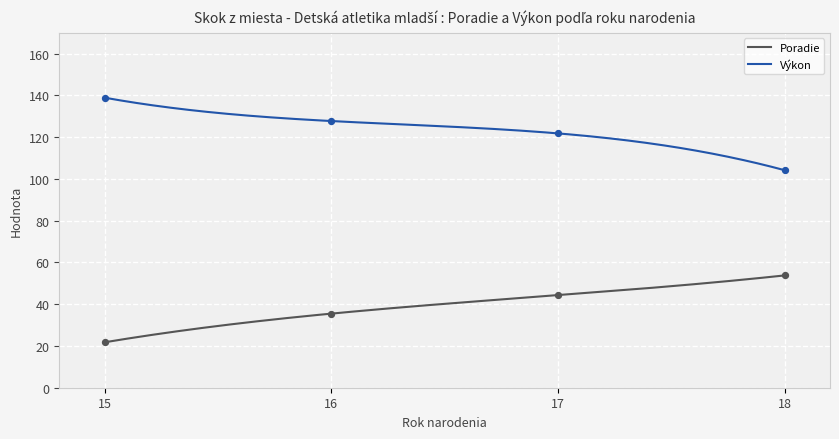

True or false: Poradie and Výkon cross at least once.

False